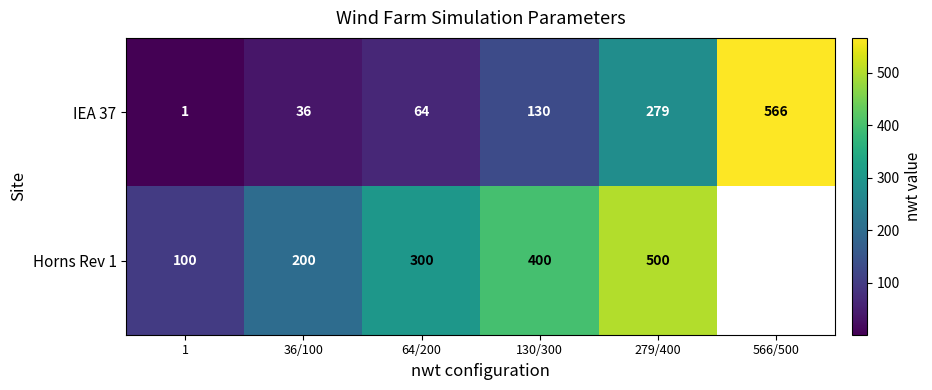

List the labels in order of IEA 37 value, smallest first.

1, 36/100, 64/200, 130/300, 279/400, 566/500